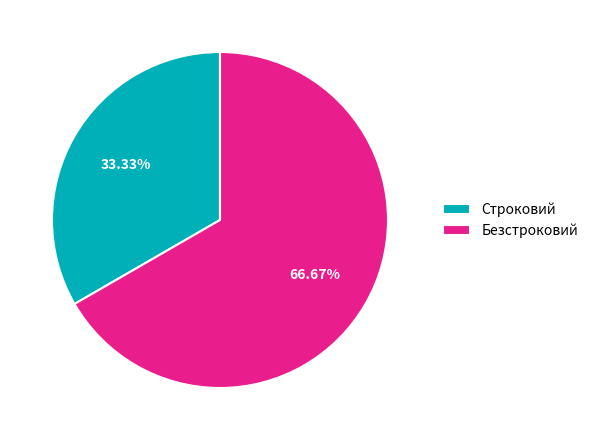

Approximately how many times larger is the value at Строковий compared to Безстроковий?

0.5